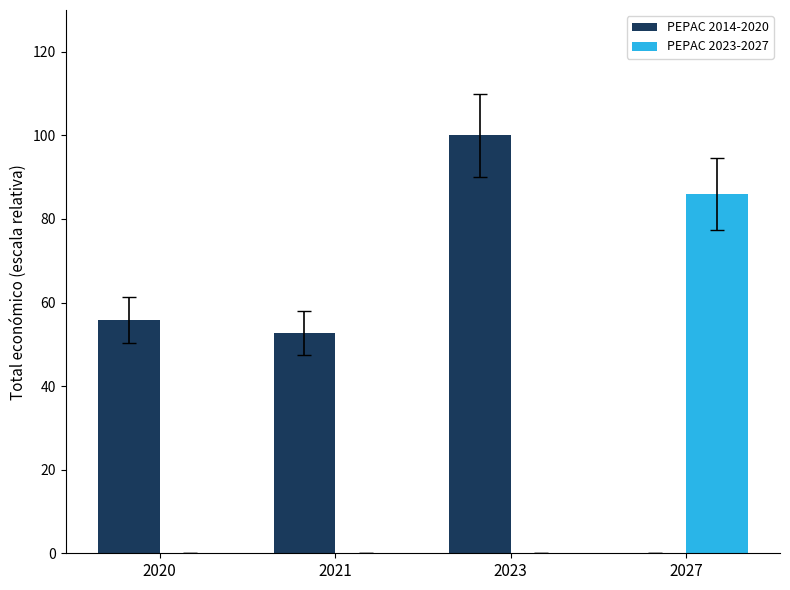

How many positive values does the PEPAC 2014-2020 series have?

3